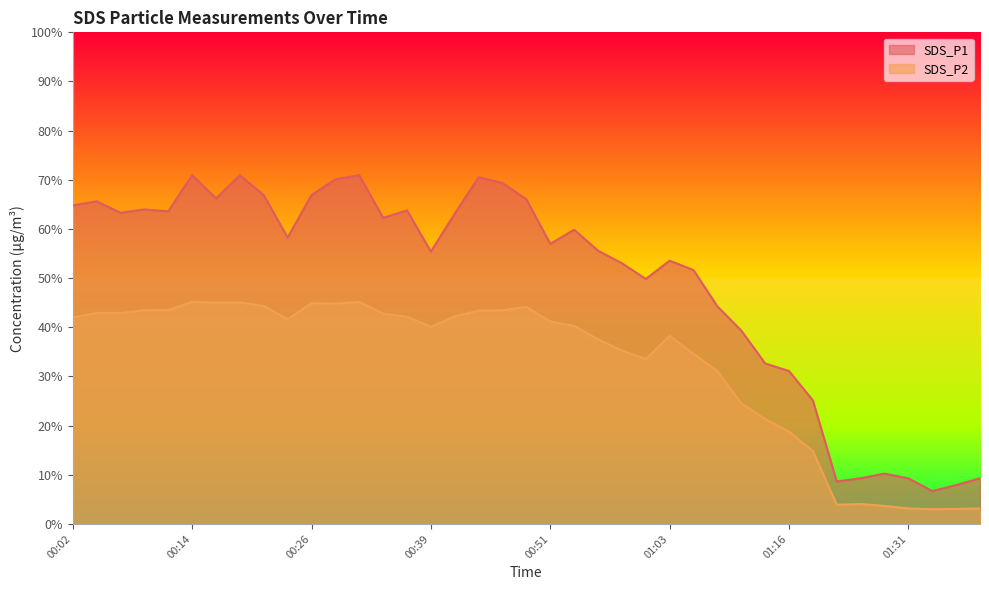

What is the average value of the SDS_P2 series?

32.4